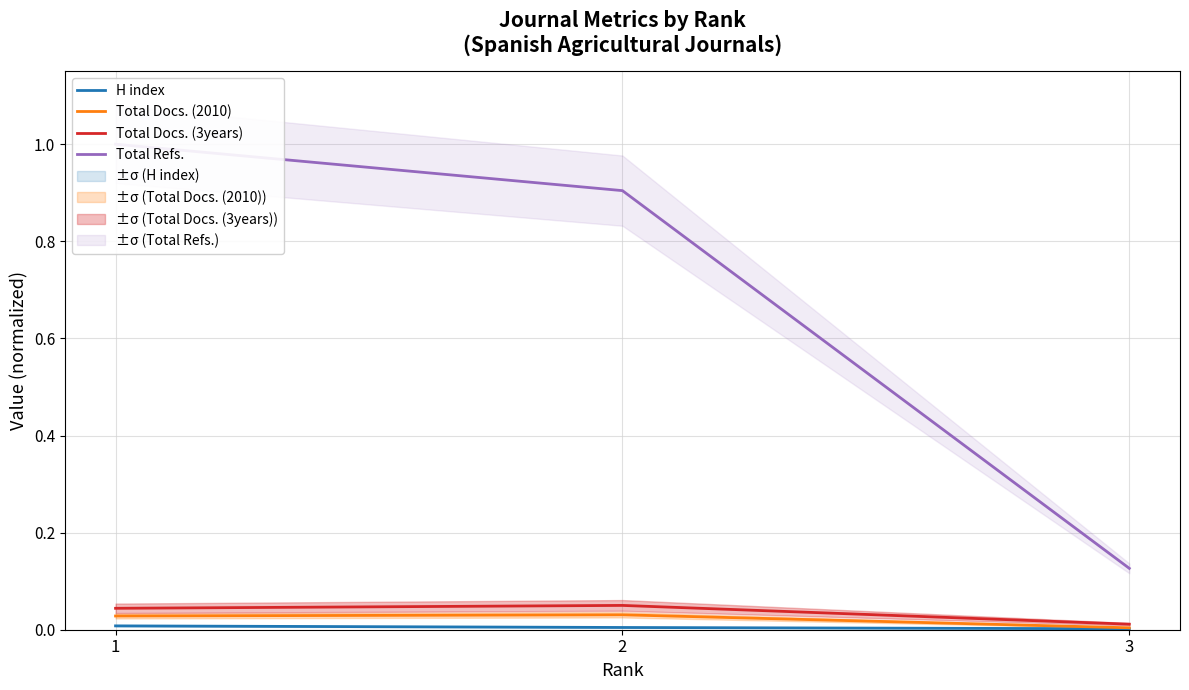

Does the chart display data point markers on the line(s)?

No